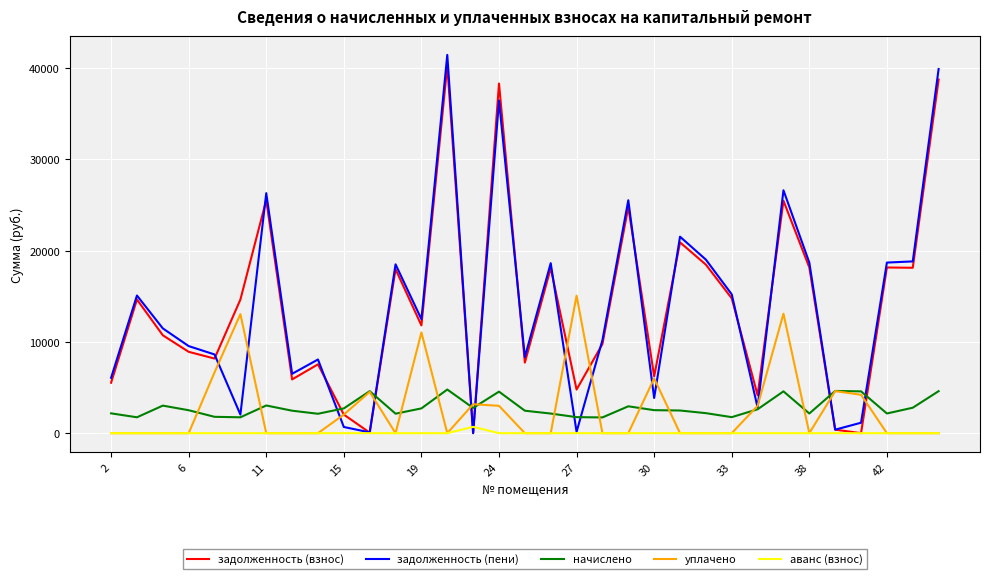

What is the maximum value shown in the chart?

41458.1